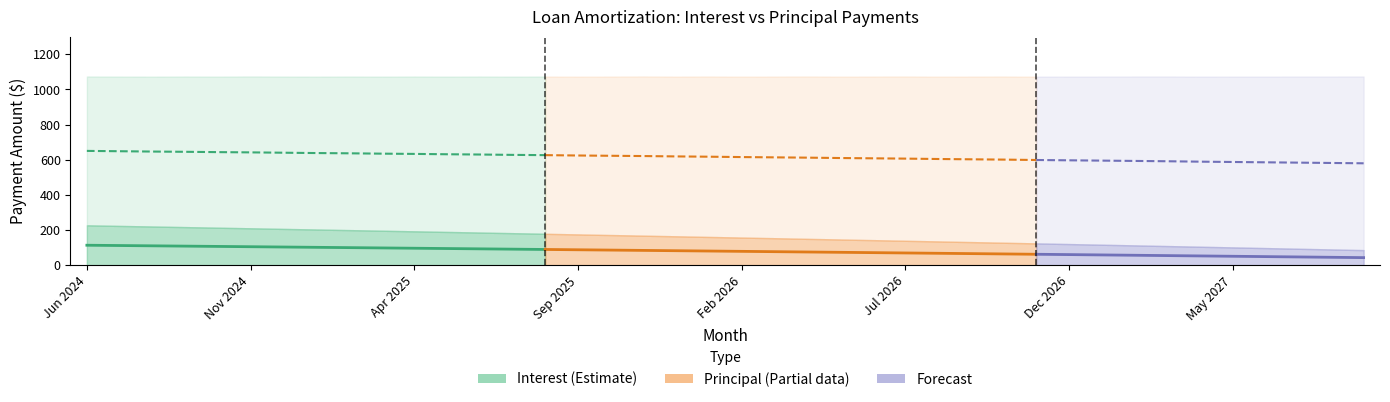

What is the sum of all Interest values?

6308.7